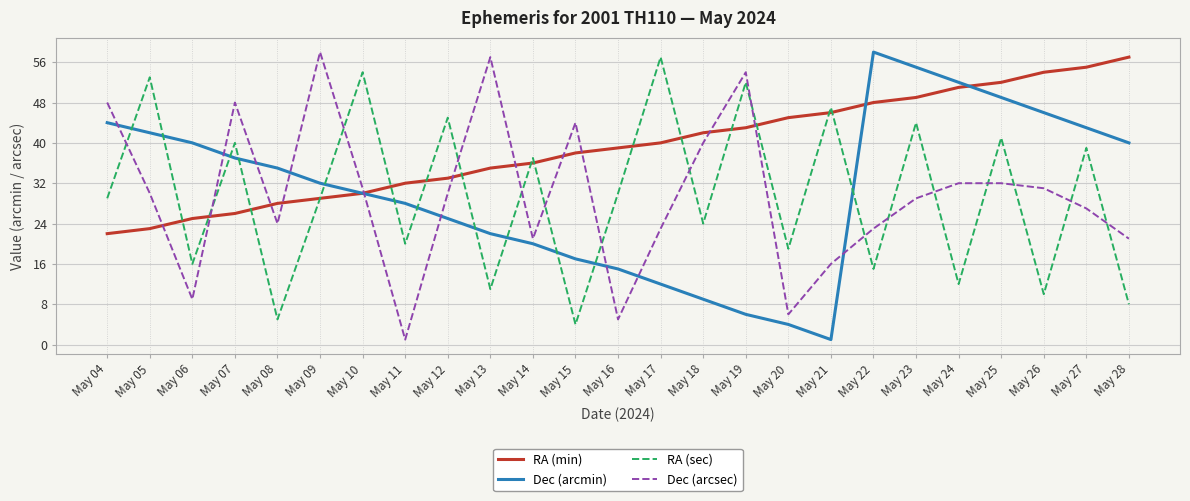

At which category does Dec (arcsec) reach its first local peak?

May 07